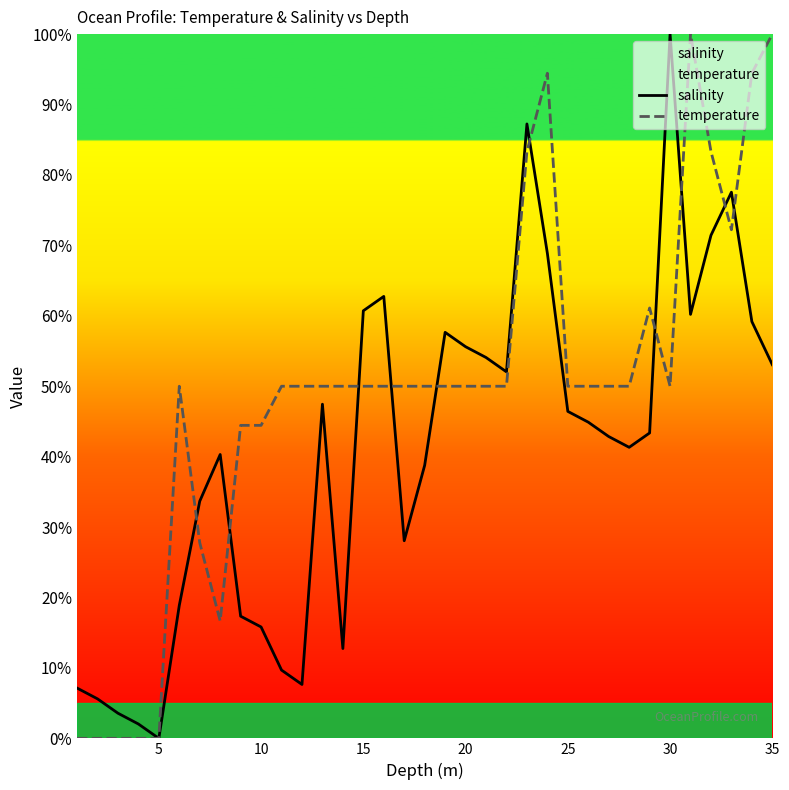

How many intersections are there between salinity and temperature?

10